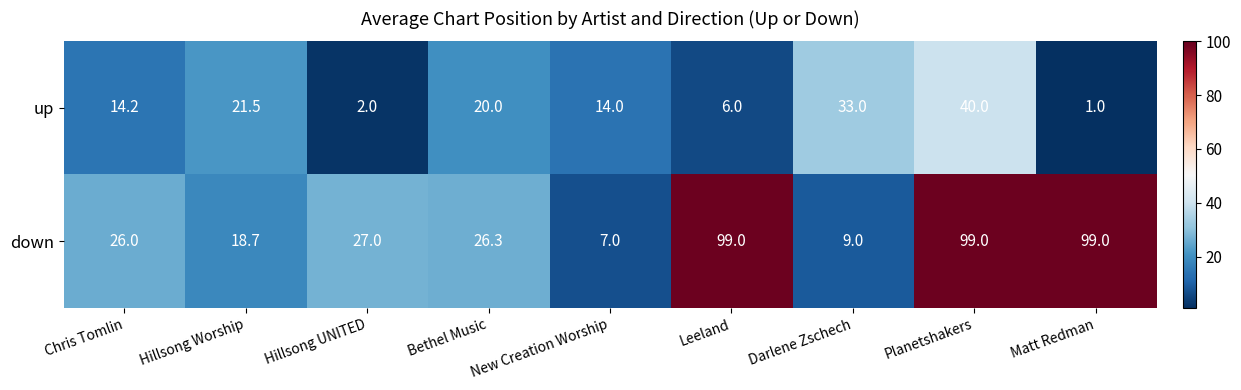

What is the total value across all series at Hillsong Worship?

40.2